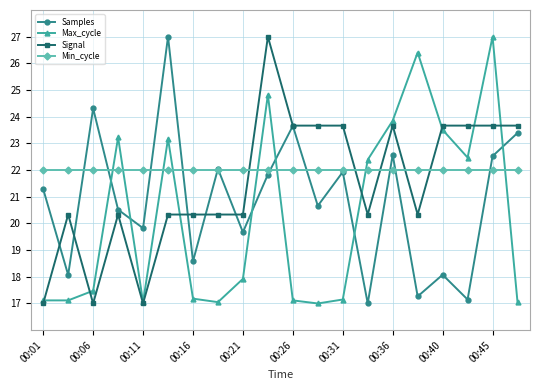

At how many categories does at least one series exceed 23?

13